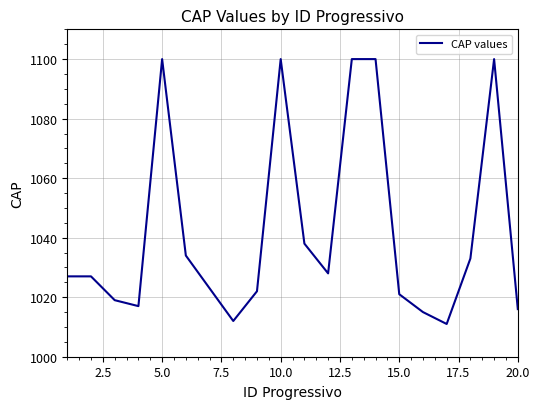

What is the greatest value displayed?

1100